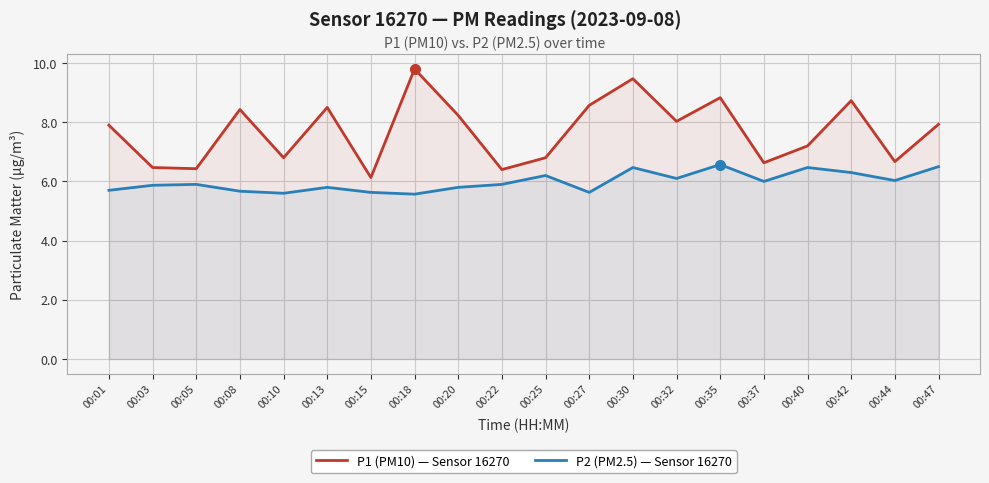

What is the difference between the highest and lowest values at 00:42?

2.4